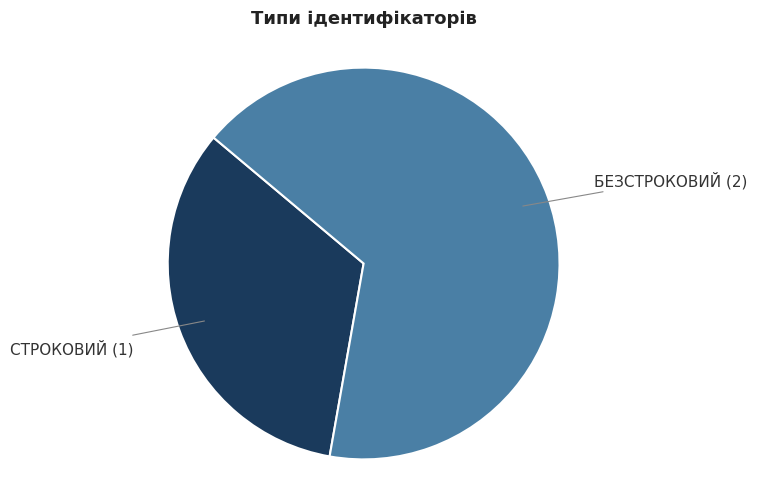

Does any single category account for the majority?

Yes